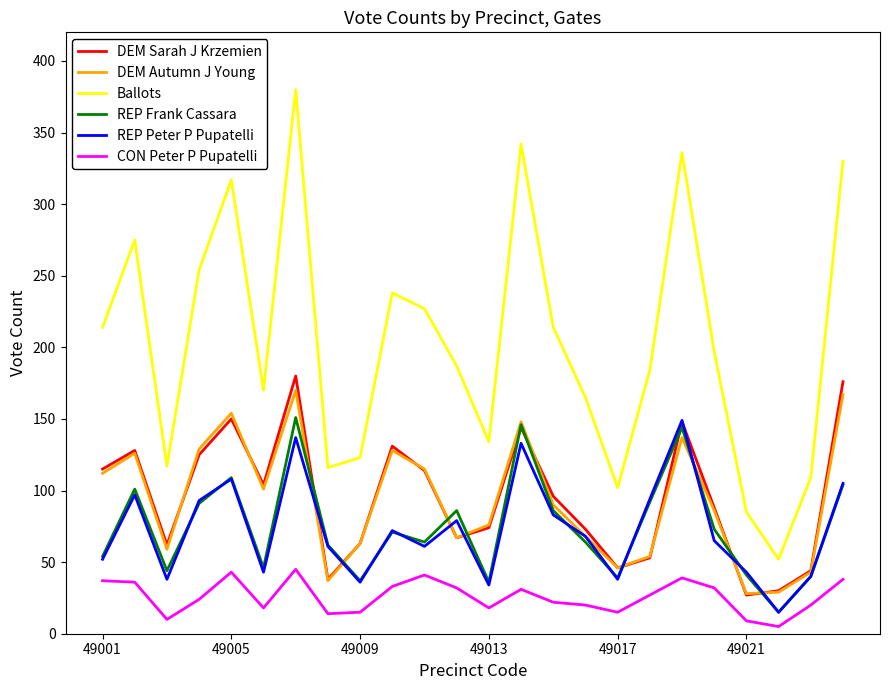

What is the sum of all DEM Sarah J Krzemien values?

2276